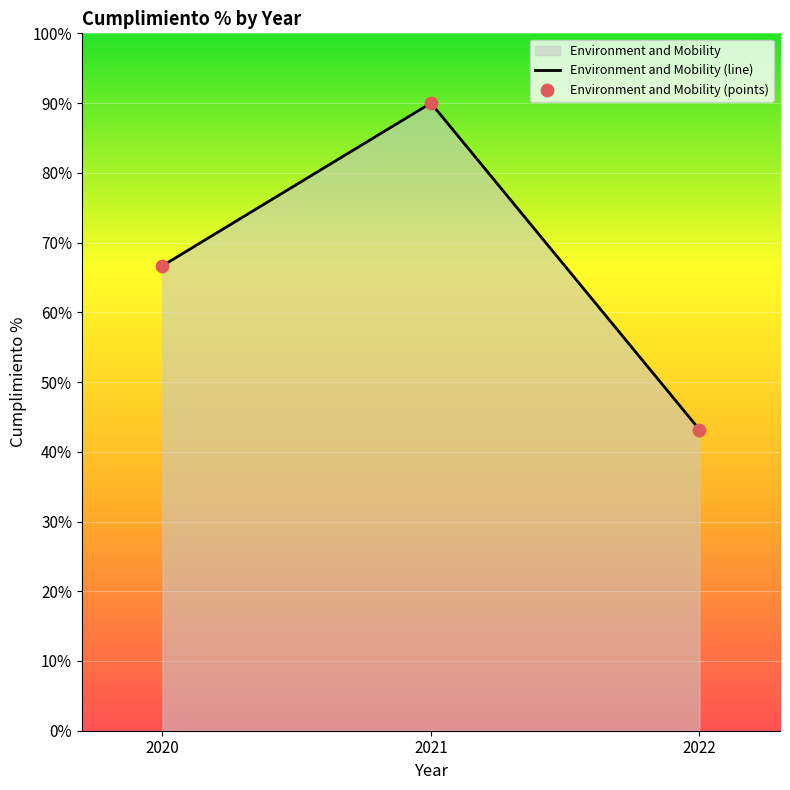

True or false: the data shows 158.4 at 2021.

False